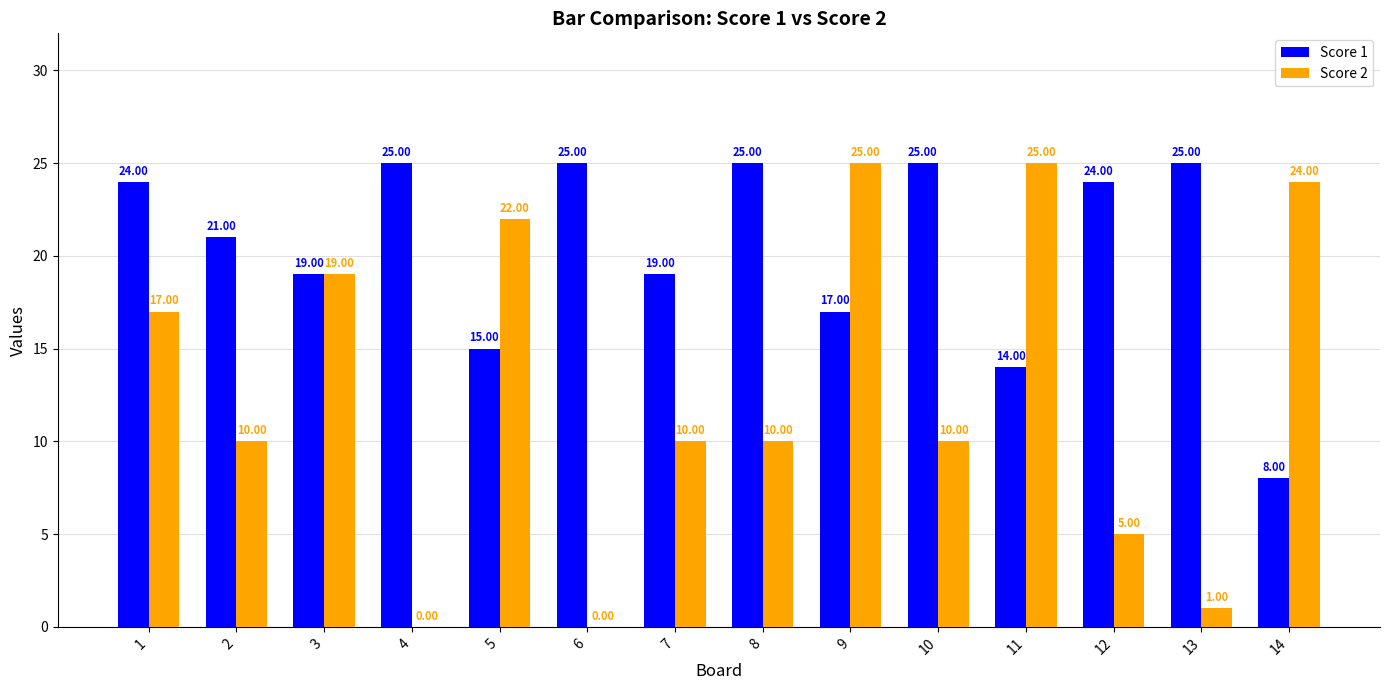

Where is Score 1 nearest to the value 16?

5